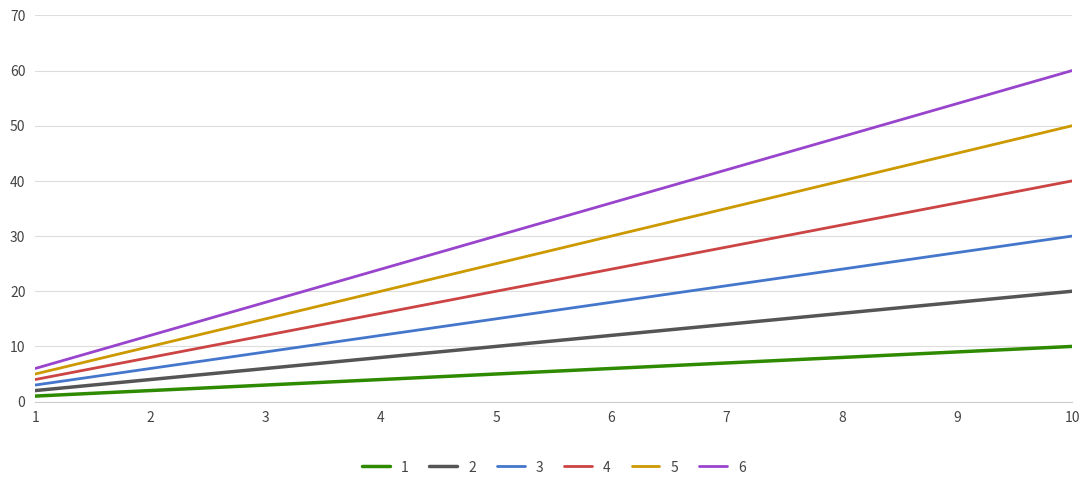

What is the difference between the maximum and minimum values in the 6 series?

54